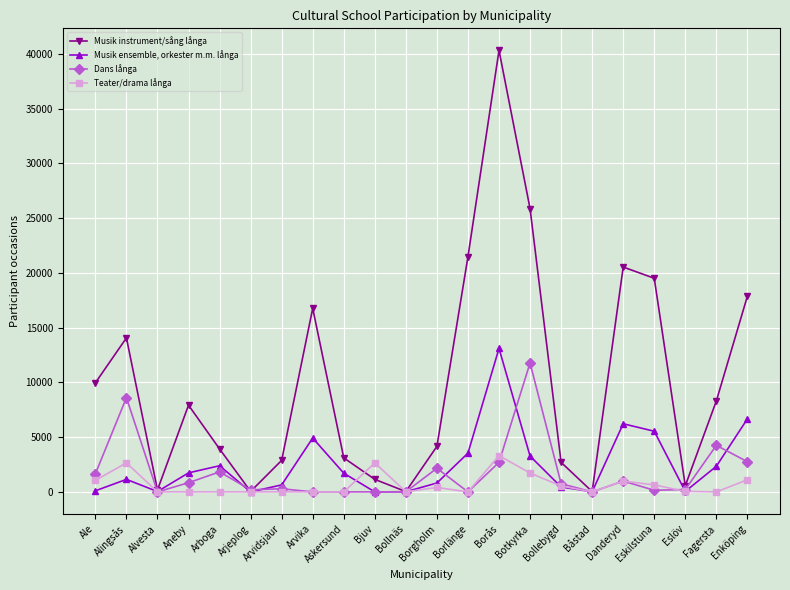

Which label corresponds to the largest value in the chart?

Borås